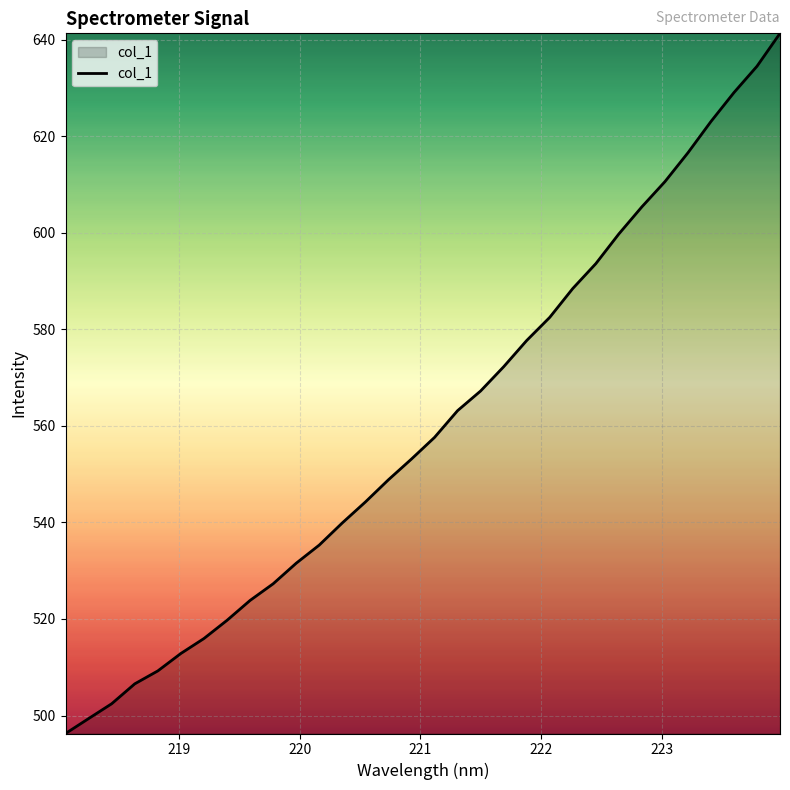

What is the difference between the second highest and minimum values?

138.2